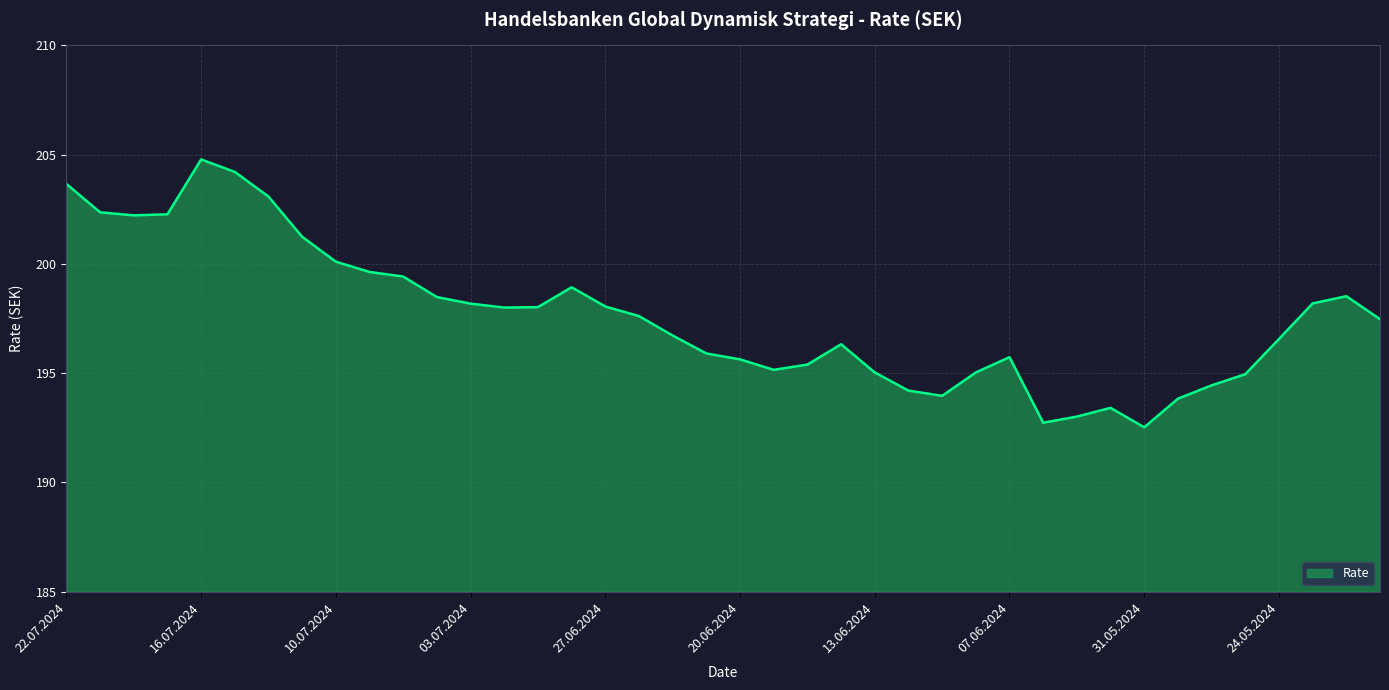

What is the maximum value shown in the chart?

204.8